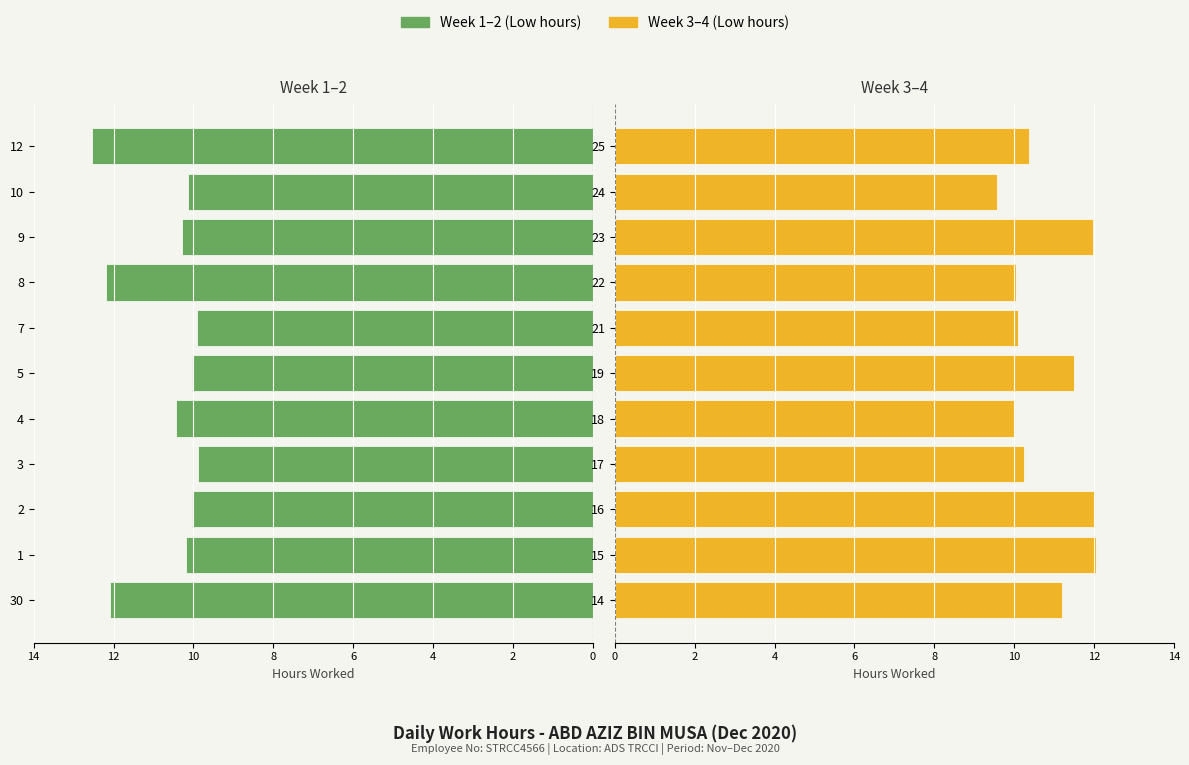

How many categories are shown in the chart?

11